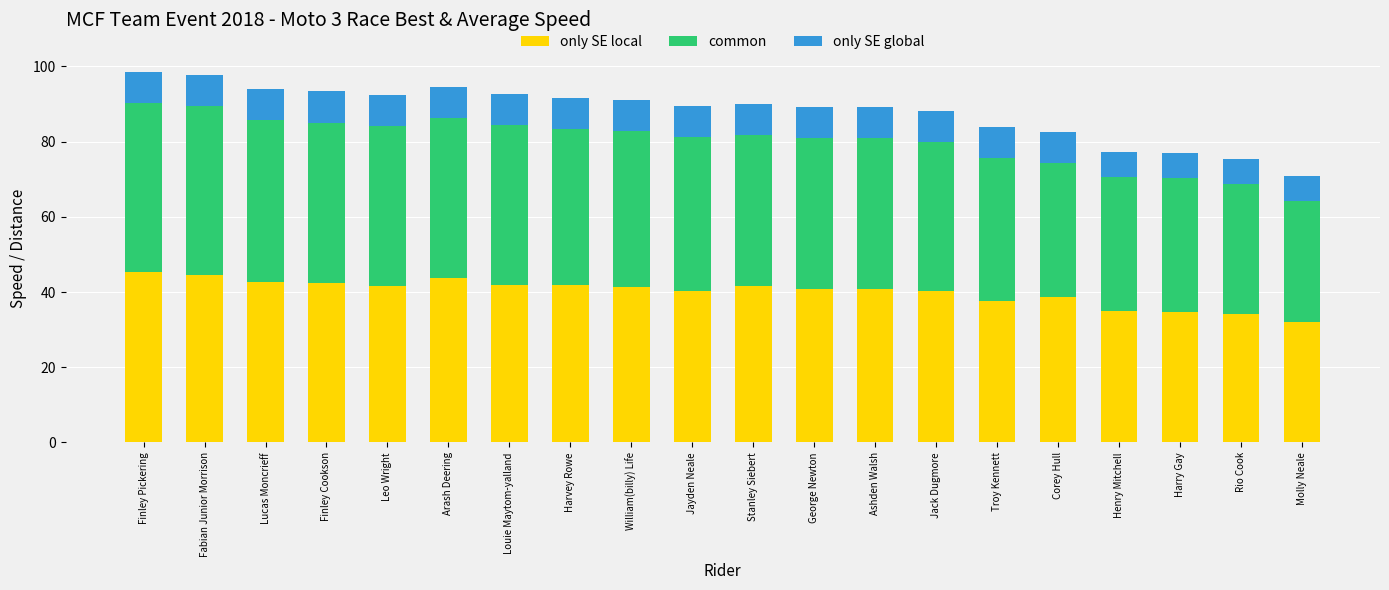

What is the lowest value of the only SE local series?

31.9